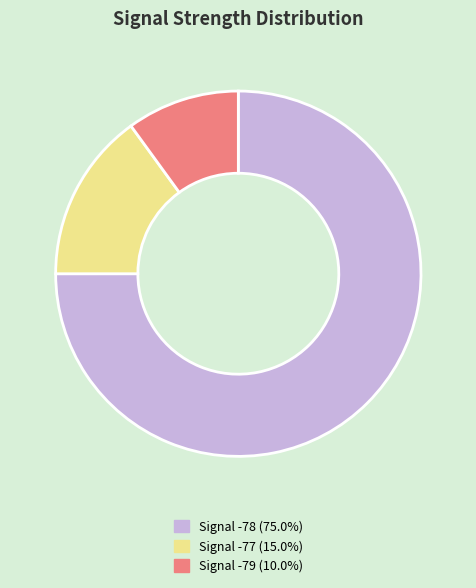

Is the sum of Signal -79 (10.0%) and Signal -77 (15.0%) greater than half?

No